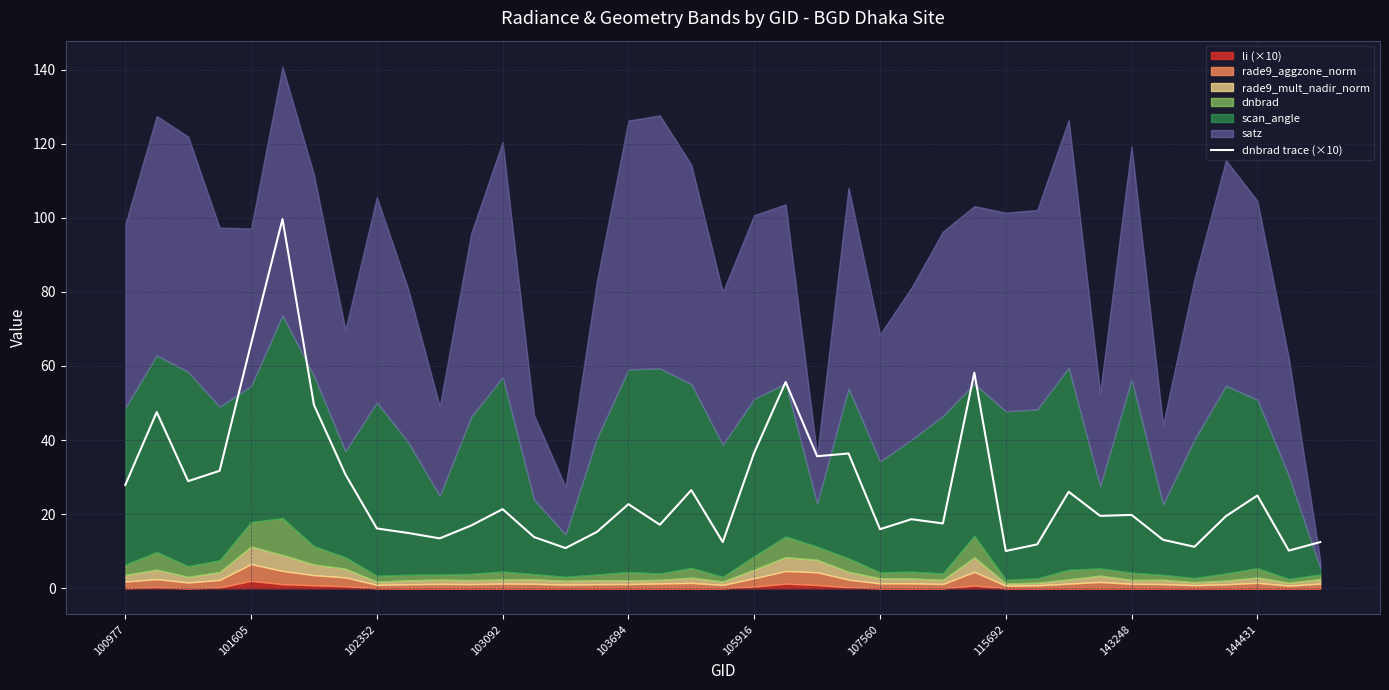

What is the maximum value for dnbrad trace (×10)?

99.7